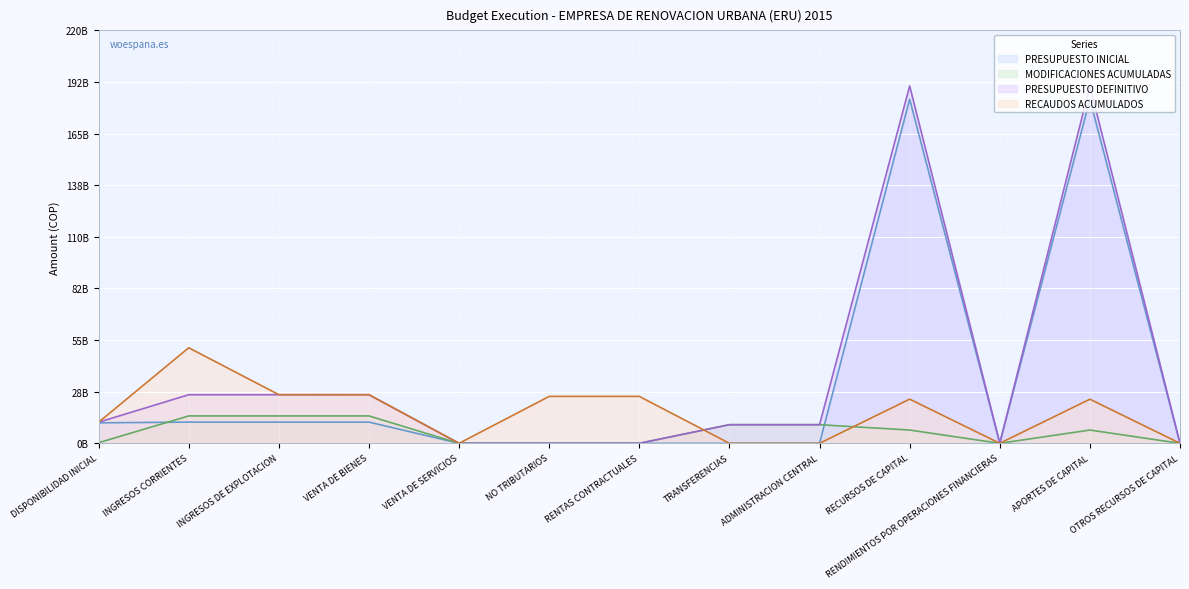

What is the value of the PRESUPUESTO DEFINITIVO point at the 11th from the left?

60000000.0